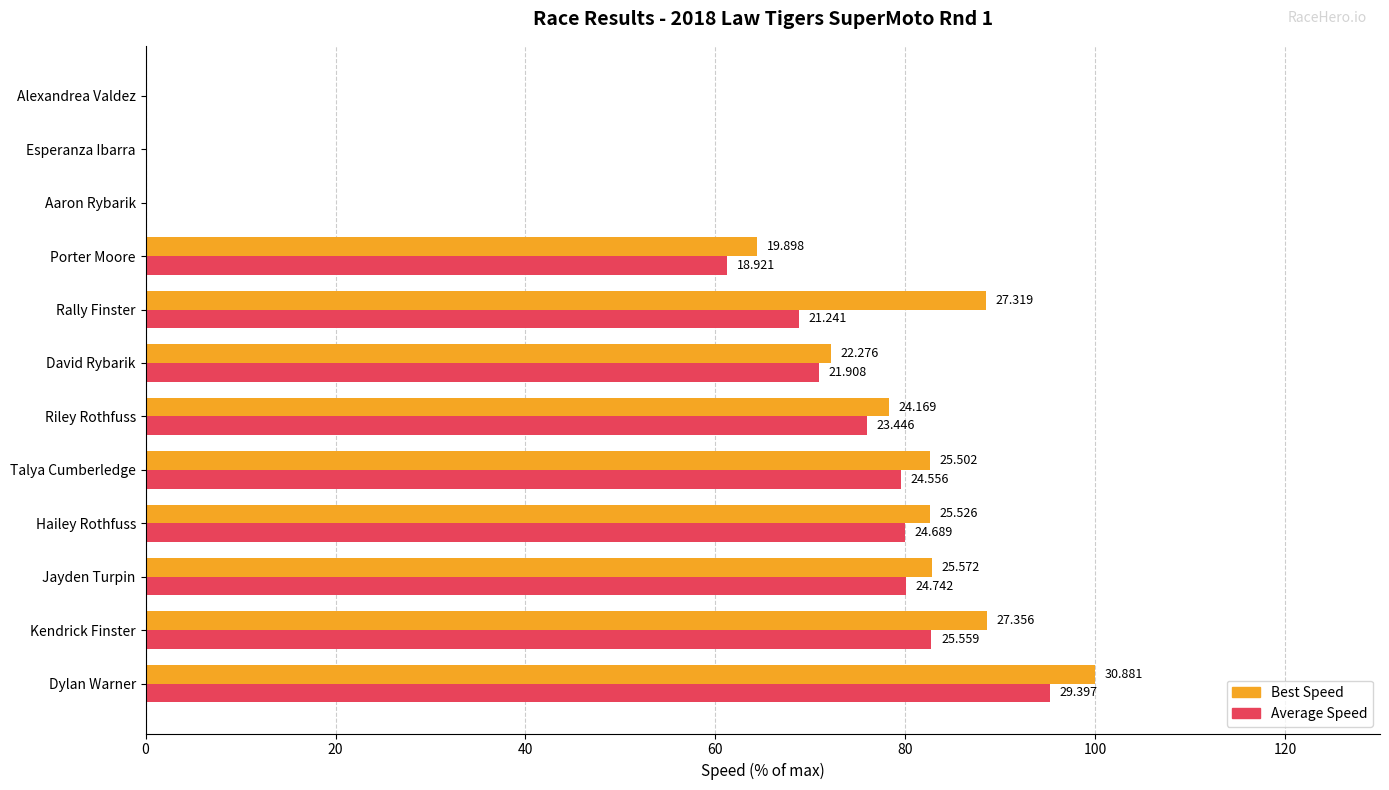

Reading left to right, what are all the values shown in this chart?

Best Speed: 100.0	88.6	82.8	82.7	82.6	78.3	72.1	88.5	64.4	0.0	0.0	0.0
Average Speed: 95.2	82.8	80.1	79.9	79.5	75.9	70.9	68.8	61.3	0.0	0.0	0.0